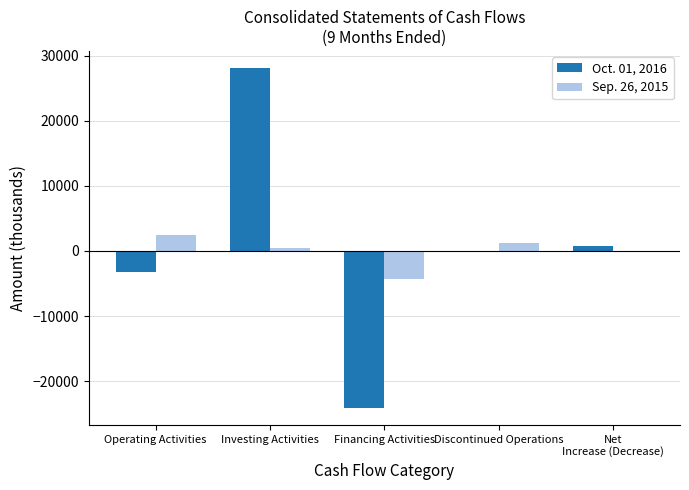

What is the sum of the Sep. 26, 2015 values at Net
Increase (Decrease) and Operating Activities?

2451